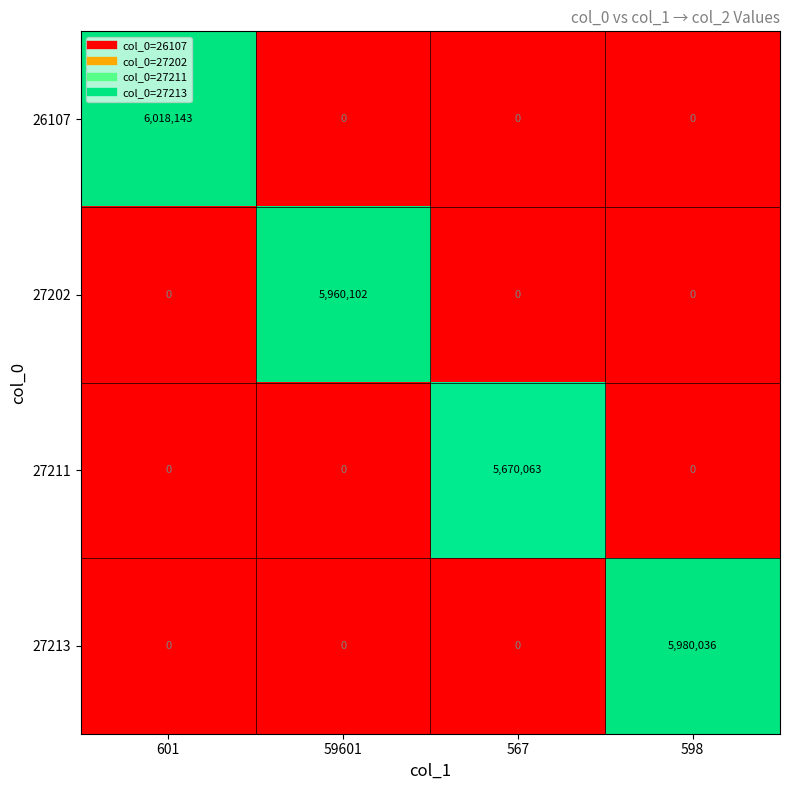

Is it true that 27202 equals 0 at 567?

True